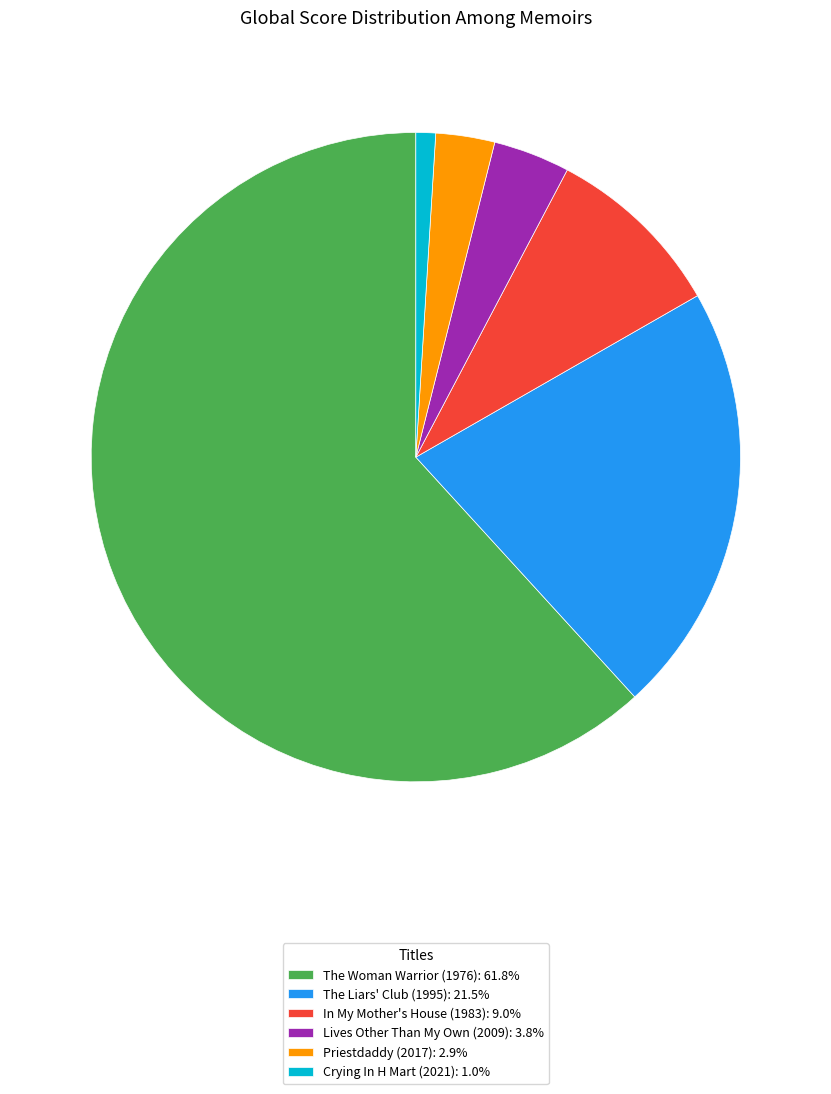

How many segments does this pie chart have?

6